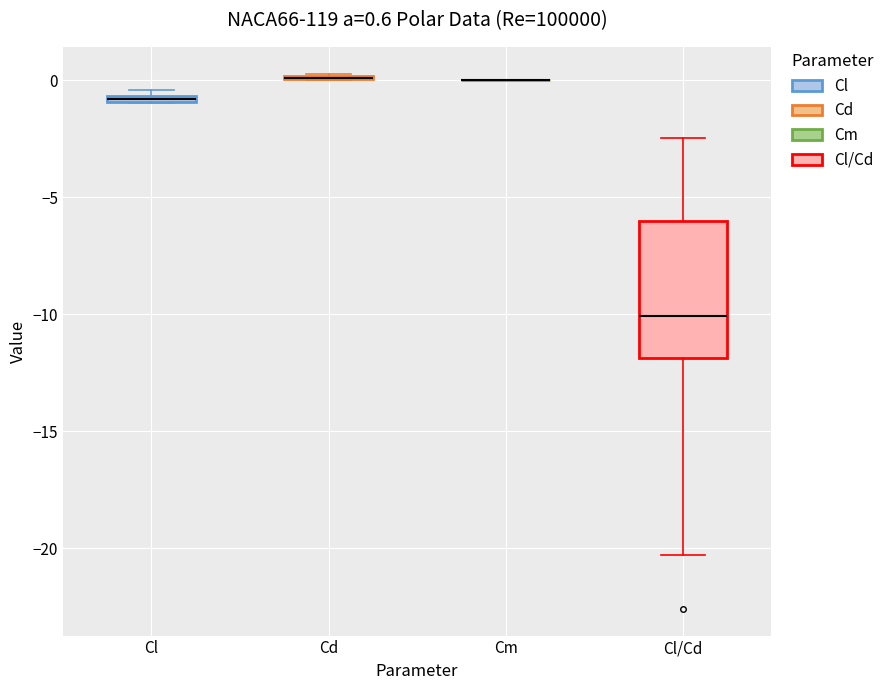

Which box is the tallest, from its lower edge to its upper edge?

Cl/Cd